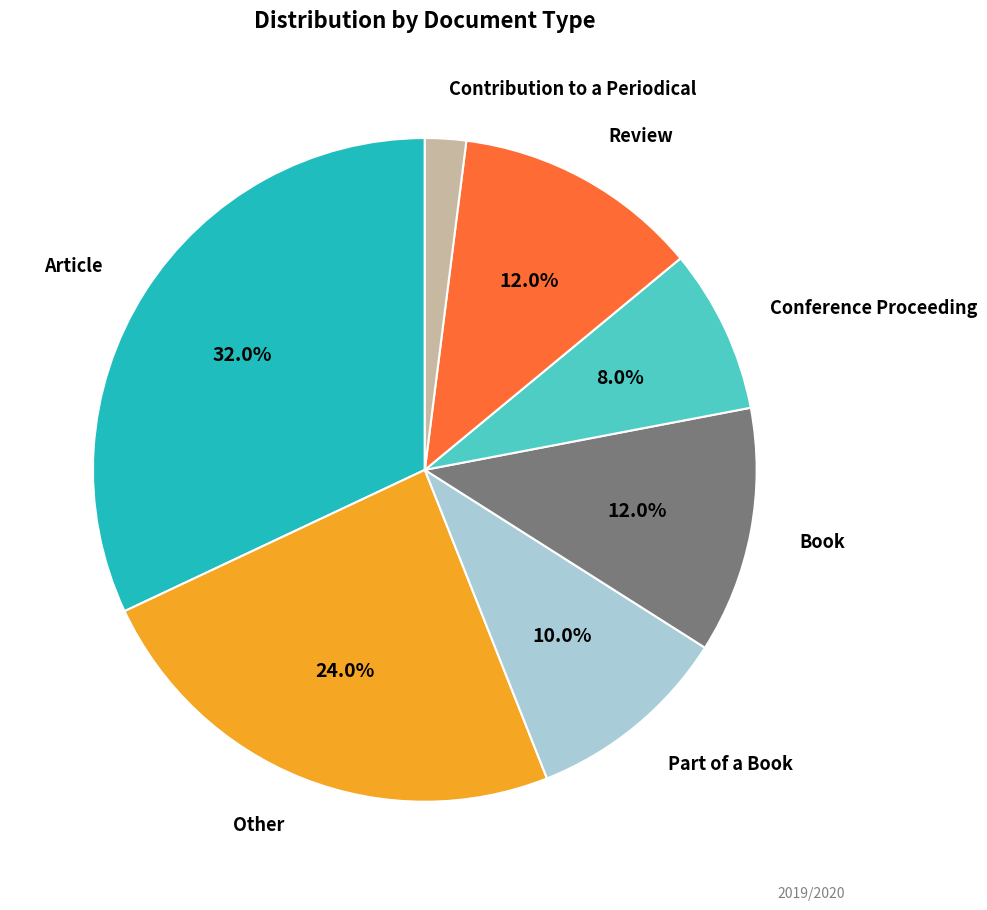

Is there a majority slice in this chart?

No